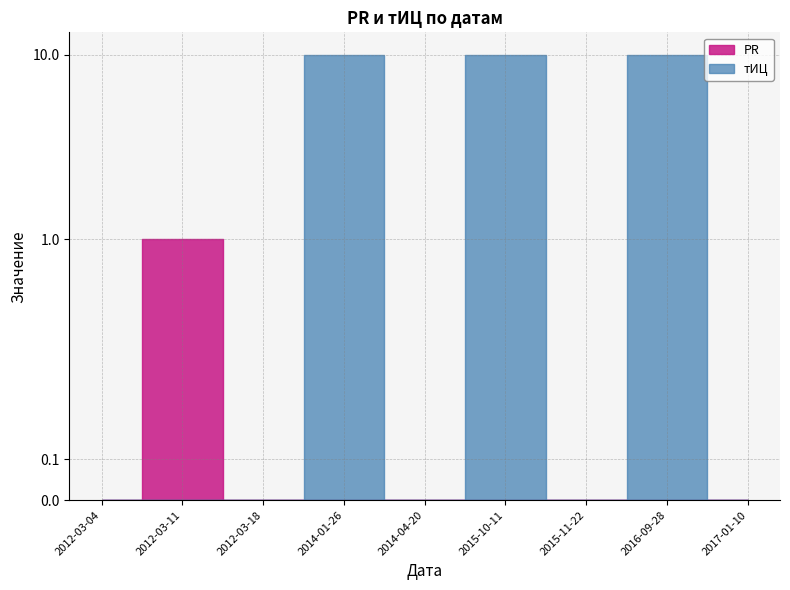

At which label does PR reach its peak?

2012-03-11